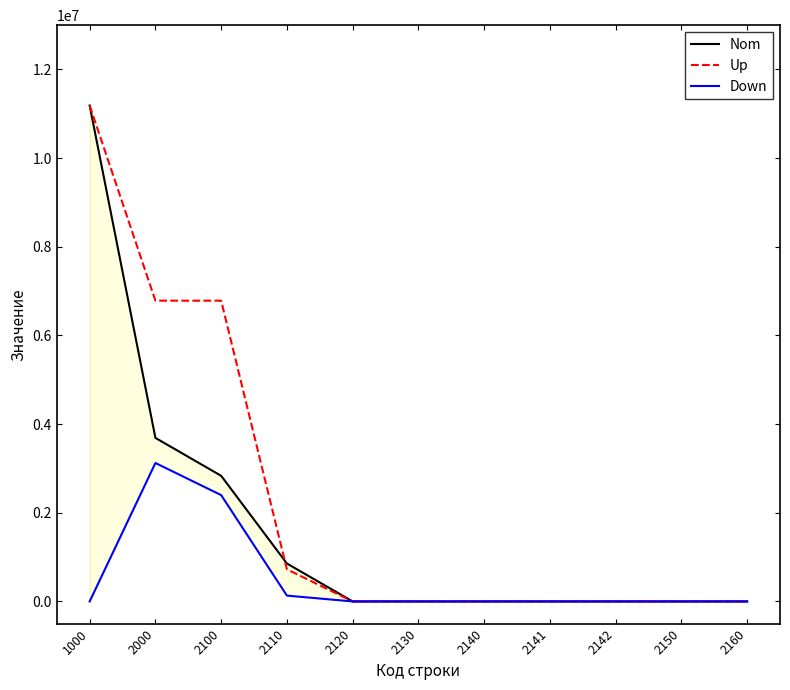

List the labels in order of Up value, largest first.

1000, 2000, 2100, 2110, 2120, 2130, 2140, 2141, 2142, 2150, 2160